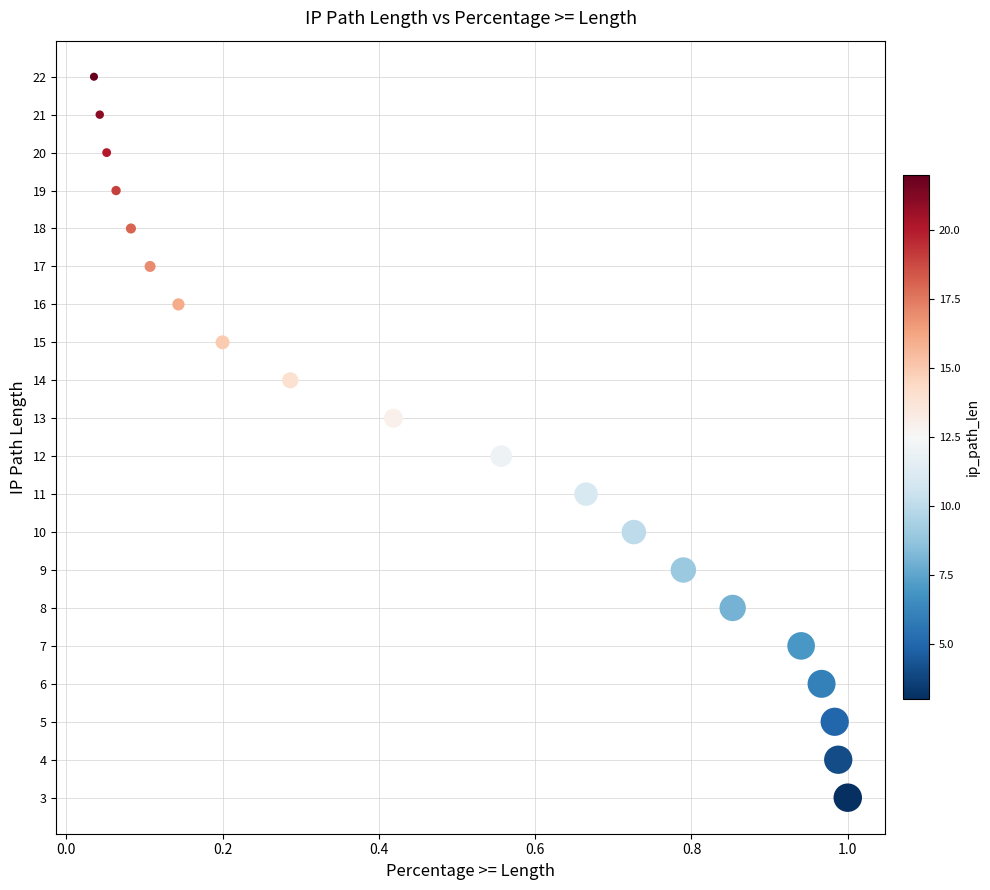

What is the range of Y values (max minus min)?

19